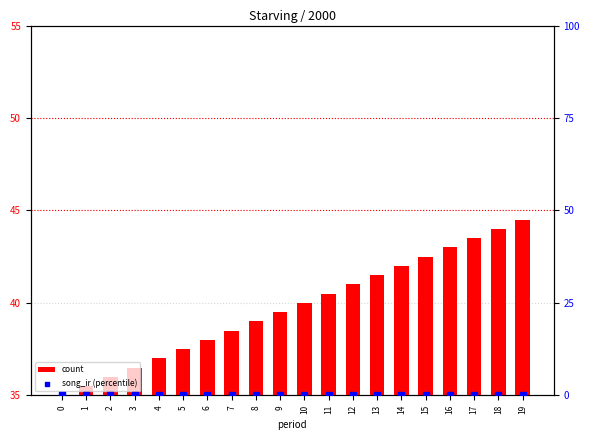

What are all the series names shown in the legend?

count, song_ir (percentile)